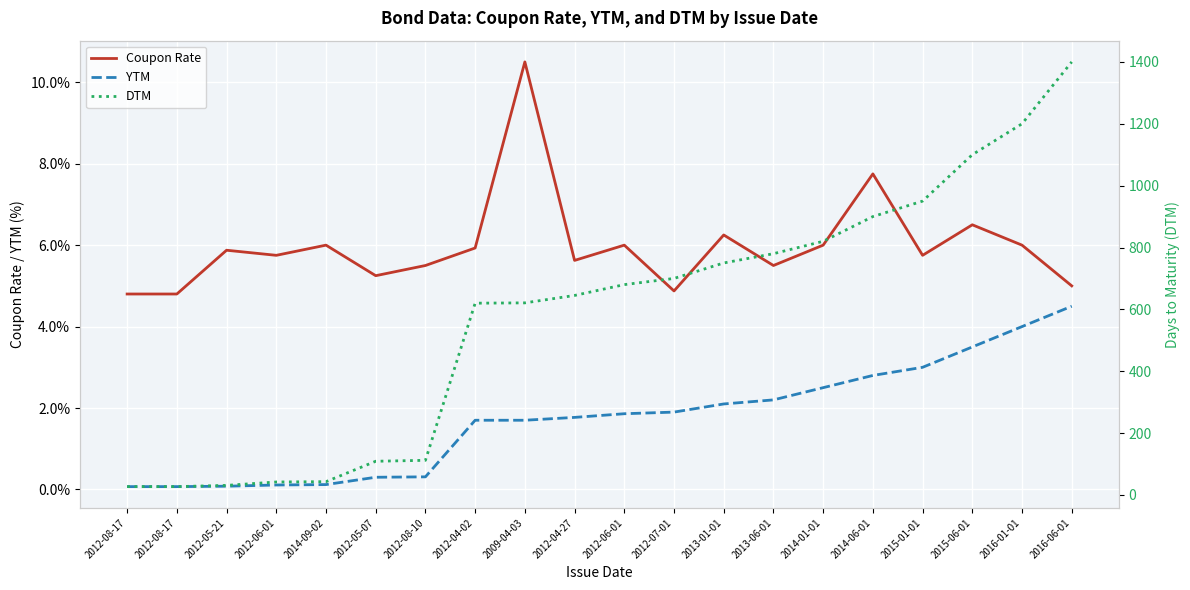

What are all the series names shown in the legend?

Coupon Rate, YTM, DTM